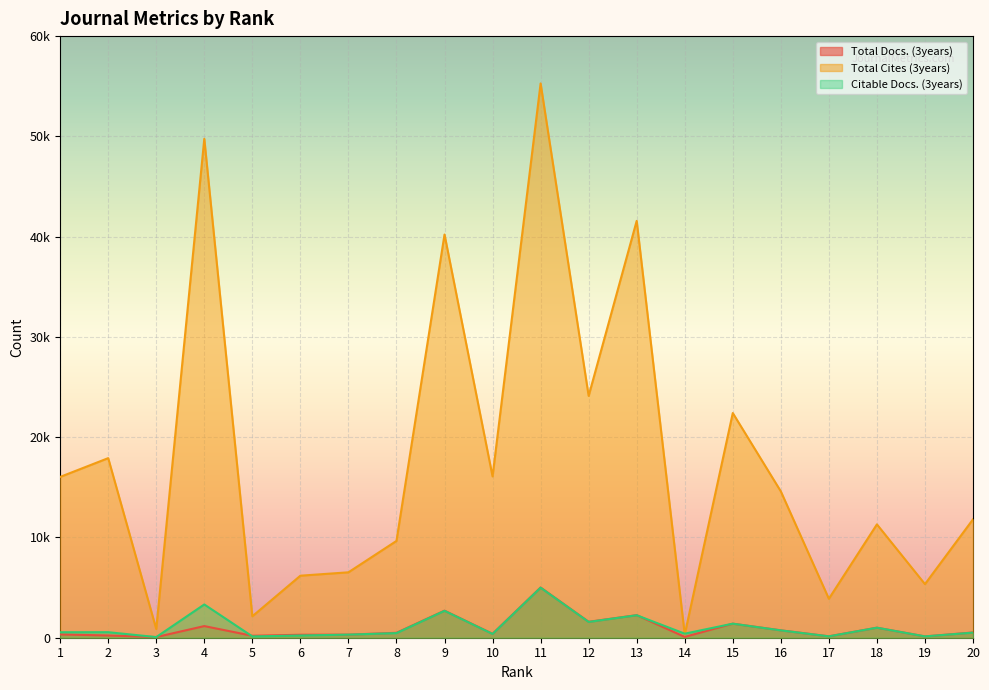

Reading right to left, extract all data points from this chart.

Total Docs. (3years): 523	133	1001	142	739	1402	81	2252	1590	5009	392	2701	491	308	296	194	1160	66	223	329
Total Cites (3years): 11807	5346	11303	3886	14596	22408	327	41574	24116	55281	16089	40214	9654	6524	6186	2138	49759	868	17910	16038
Citable Docs. (3years): 509	133	1000	138	732	1402	404	2242	1575	4990	376	2683	460	308	220	130	3318	63	551	546